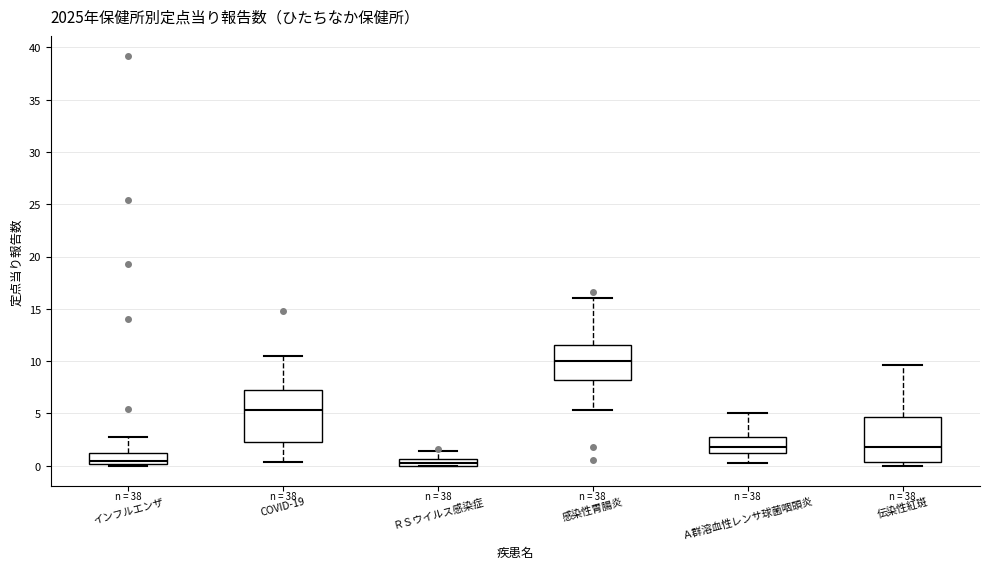

Where is the lower edge of the box for インフルエンザ on the y-axis? The values are not printed on the chart, so give them approximately, as read against the axis.

0.0